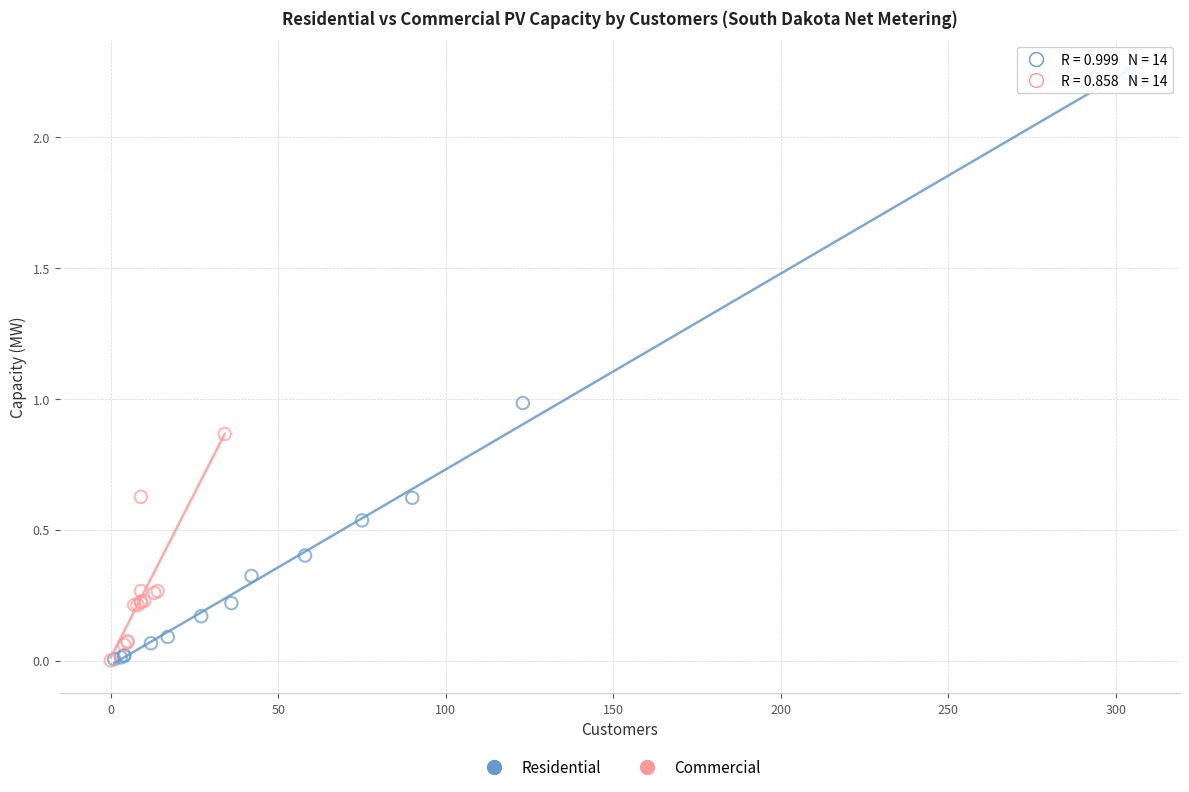

What are all the series names shown in the legend?

Residential, Commercial